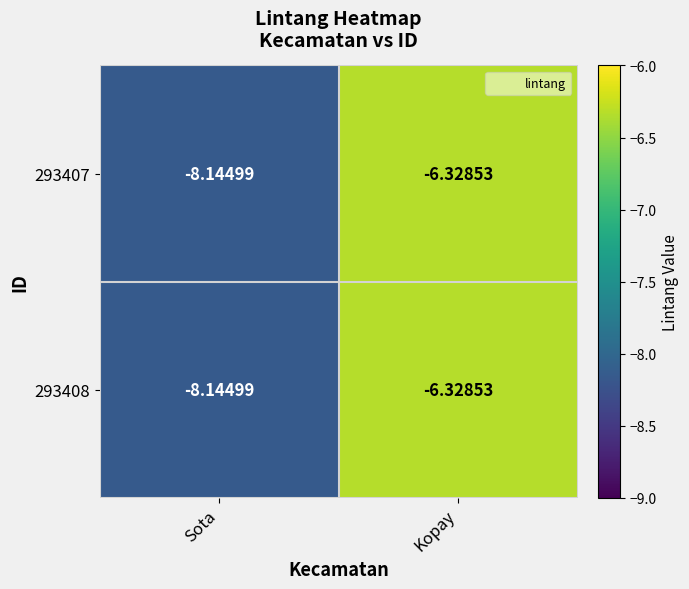

Which category has the lowest value in the 293407 series?

Sota